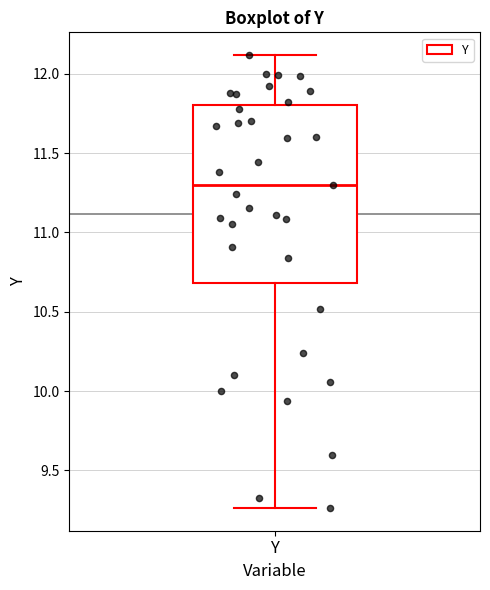

Read this box plot against the y-axis: the position of the median line, the range covered by the box, and the ends of both whiskers. The values are not printed on the chart, so give them approximately, as read against the axis.

median 11.30, box 10.70 to 11.80, whiskers 9.25 to 12.10